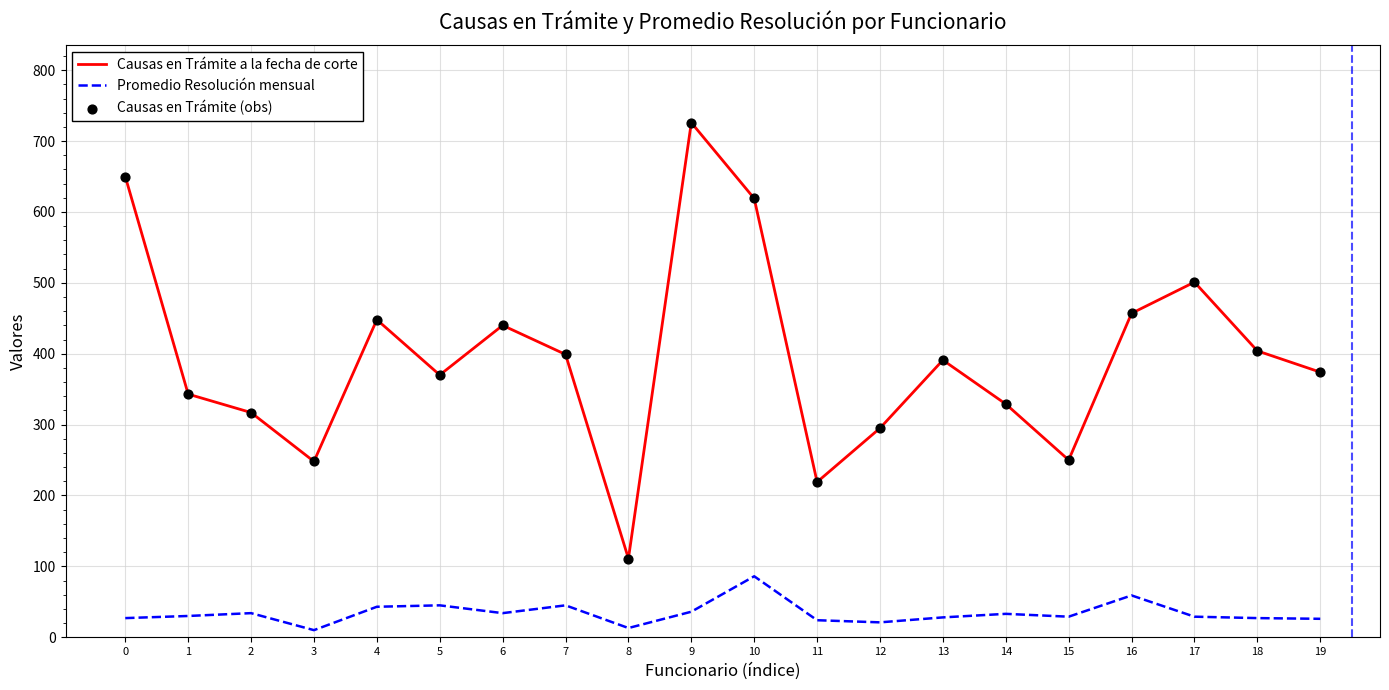

Which series has the largest total across all categories?

Causas en Trámite a la fecha de corte